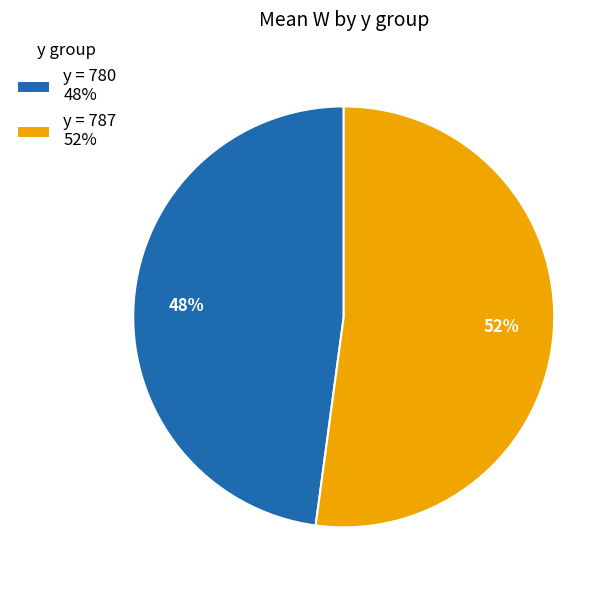

To the nearest percent, what portion does y = 780 48% represent?

48%